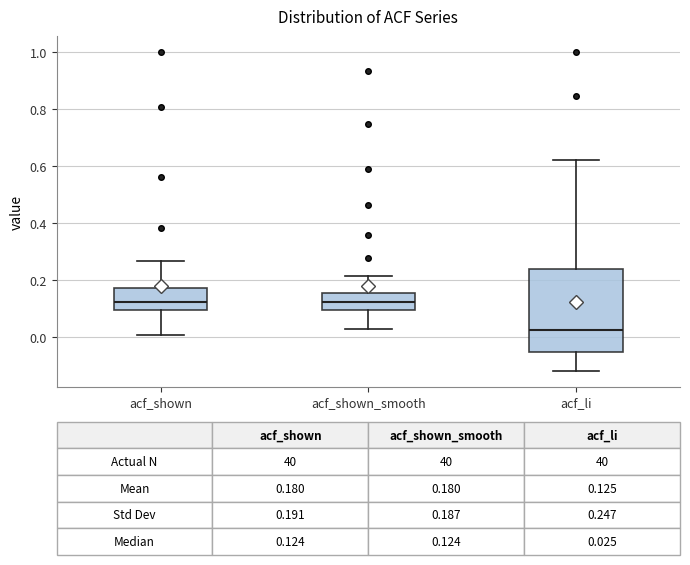

Which box is the tallest, from its lower edge to its upper edge?

acf_li